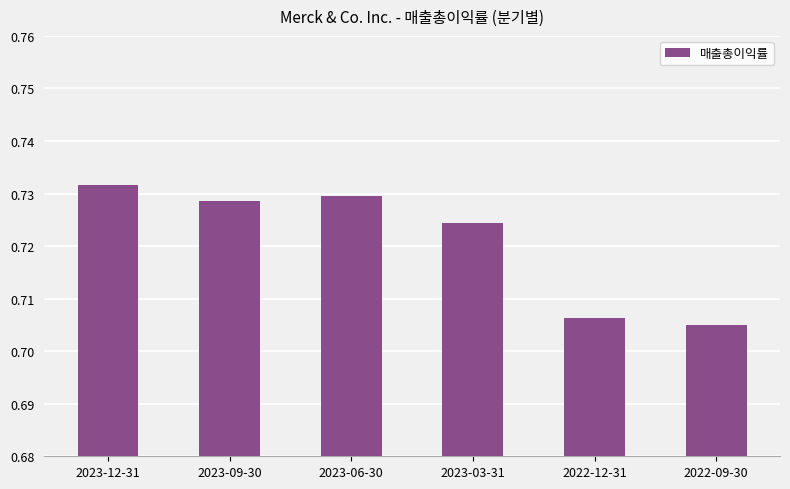

What position from the right is 2023-06-30?

4